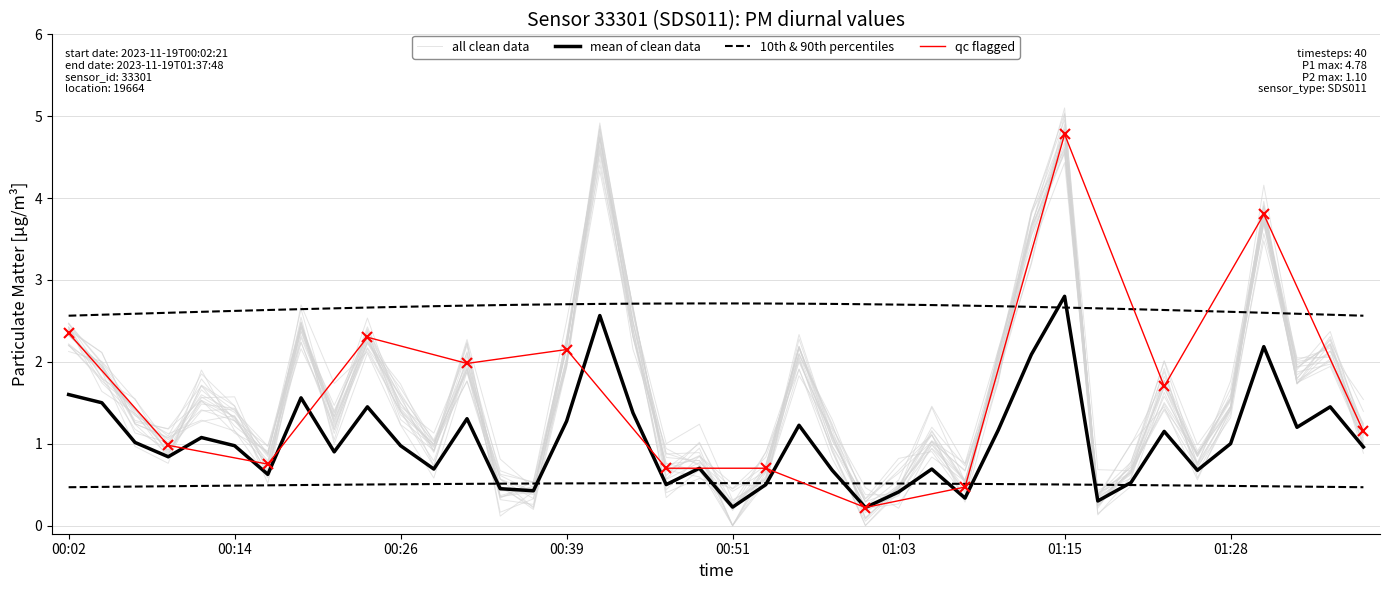

How many values are above zero?

39